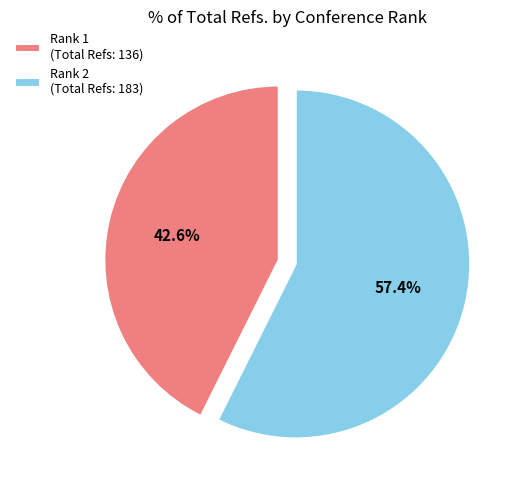

How many slices are in this pie chart?

2